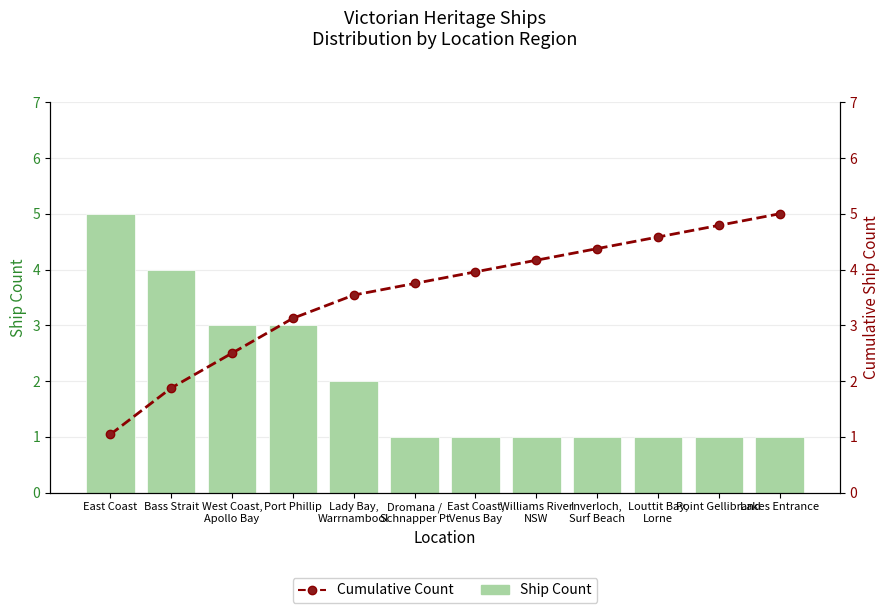

At how many categories does at least one series exceed 4?

6